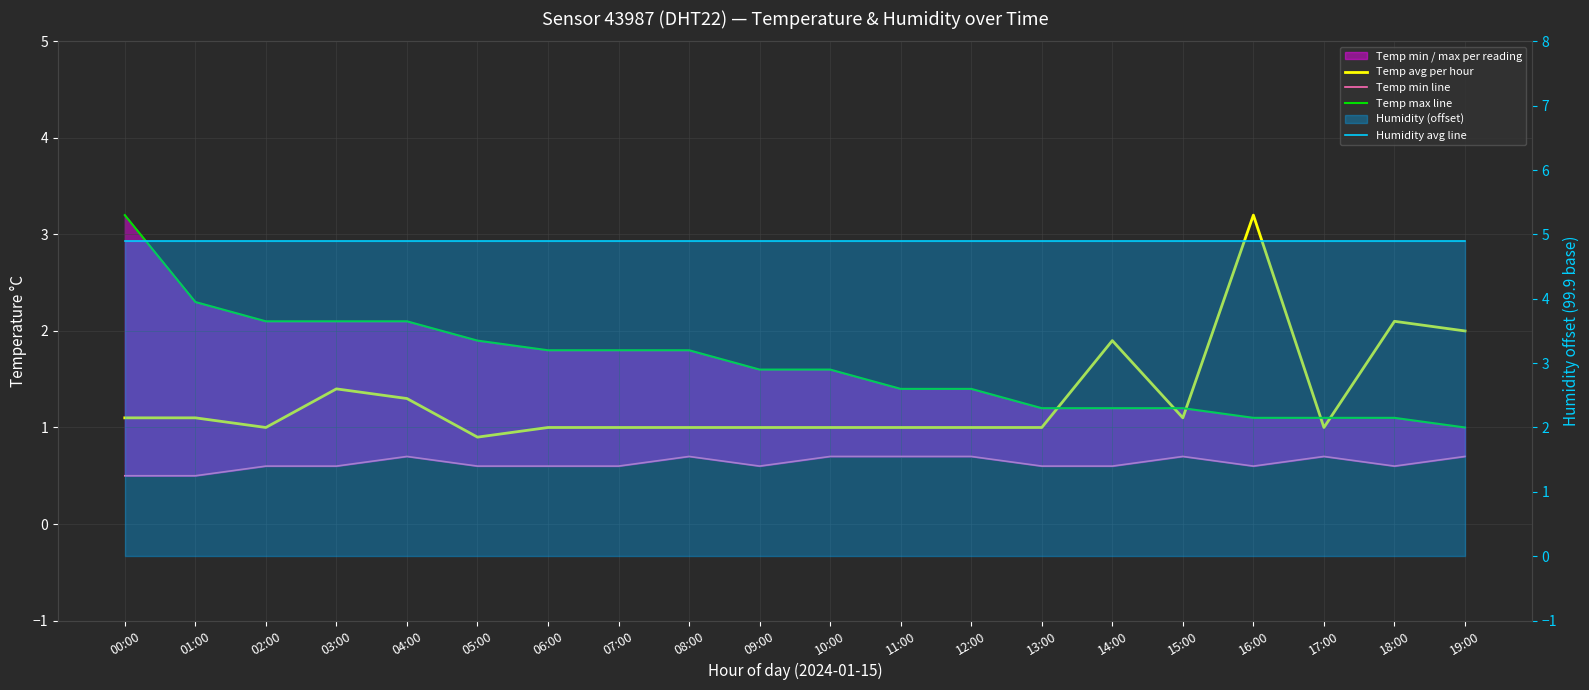

The value of Humidity avg line at 06:00 is 2.9. True or false?

False